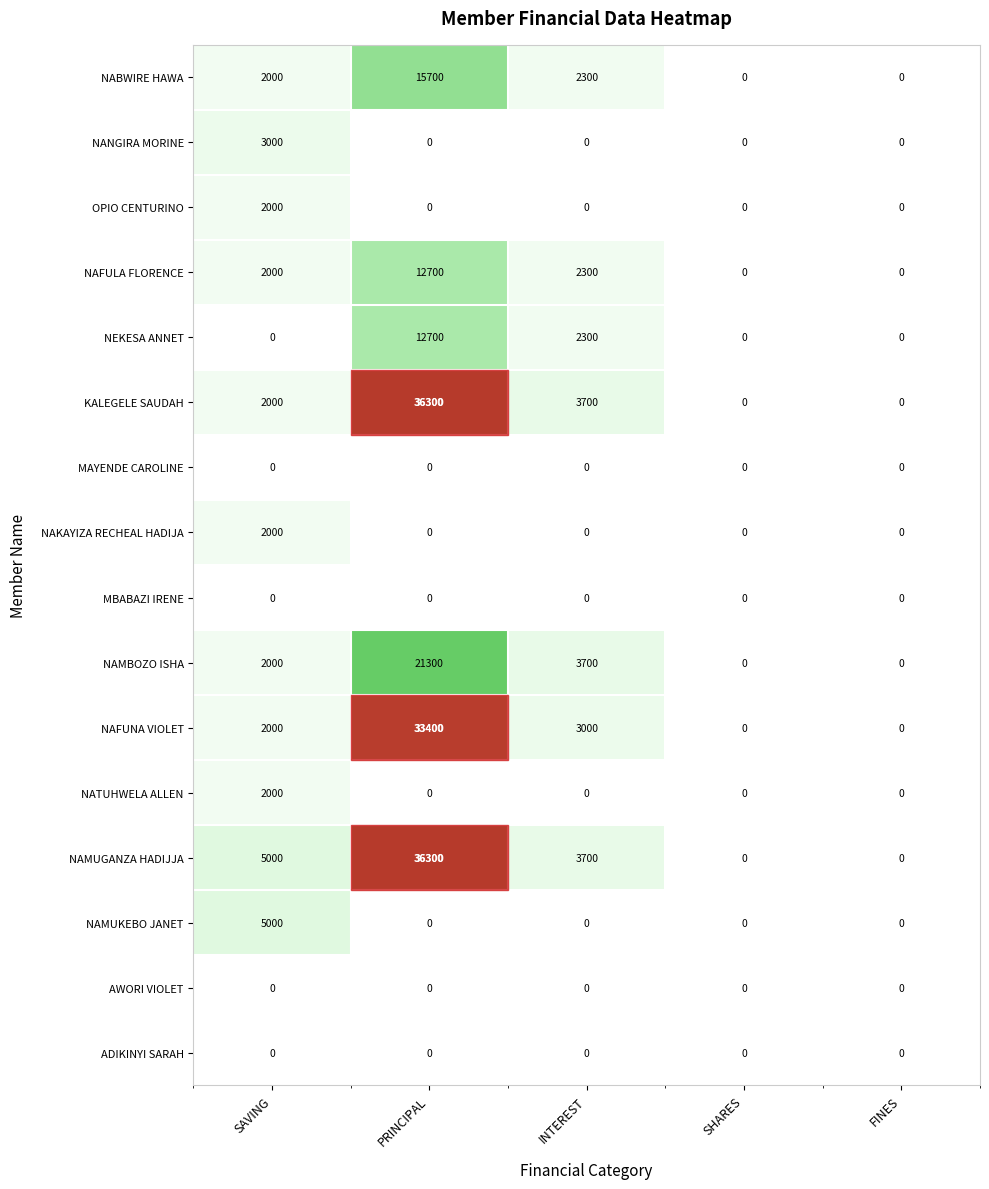

Between SAVING and INTEREST, which series saw the biggest shift?

NAMUKEBO JANET